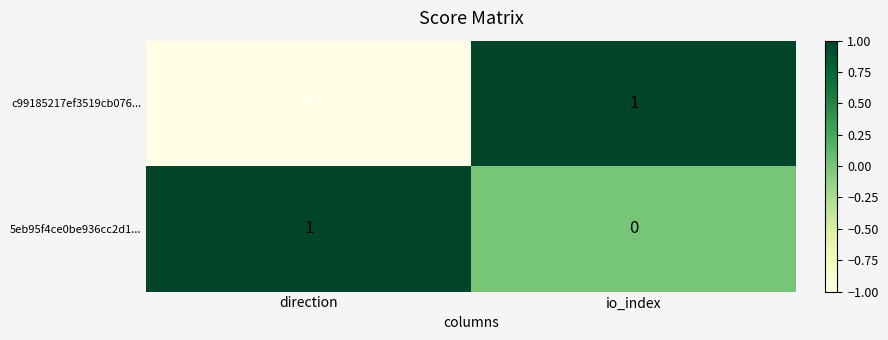

Rank the series by their average value, from lowest to highest.

c99185217ef3519cb076..., 5eb95f4ce0be936cc2d1...